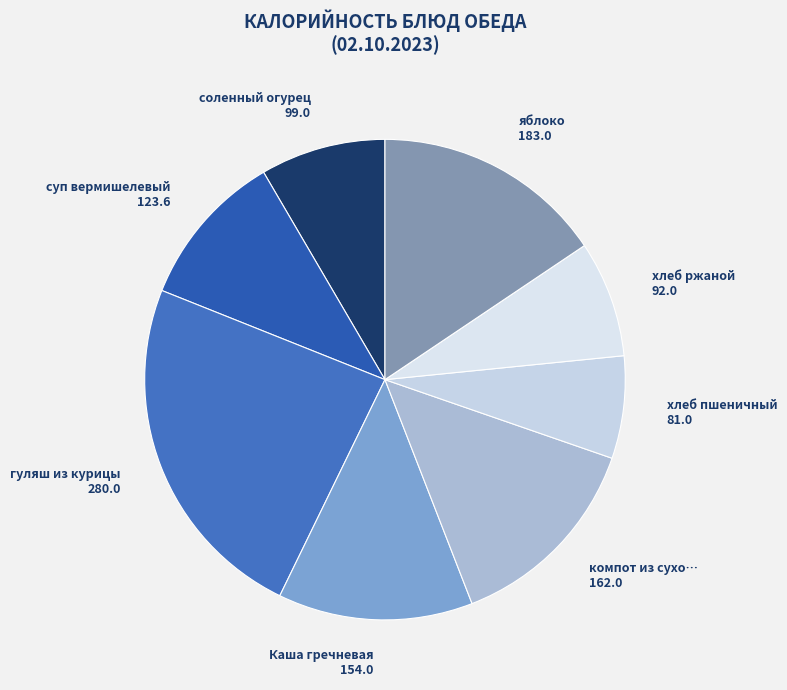

True or false: хлеб пшеничный 81.0 accounts for 7% of the total.

True